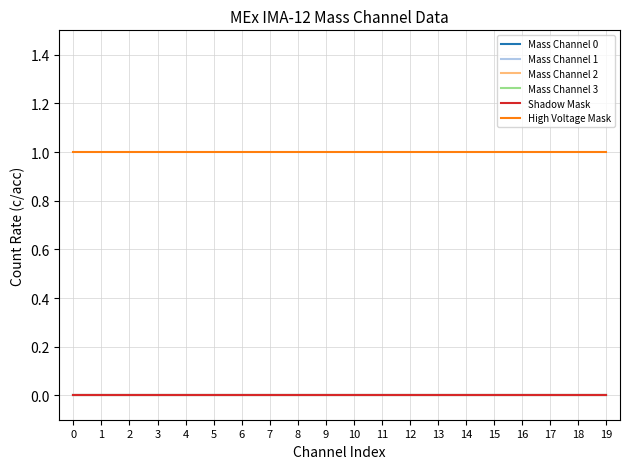

Does the chart have visible grid lines?

Yes